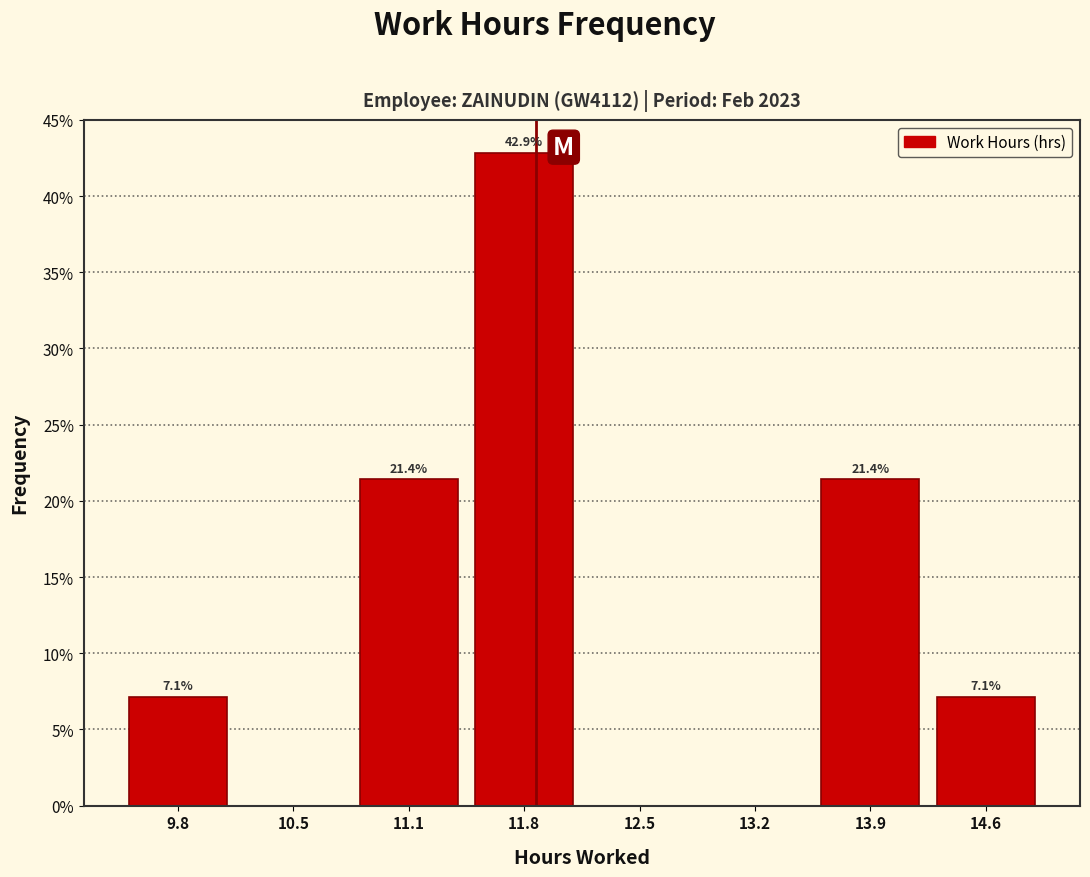

Over which range of the x-axis is the bar tallest?

11.5 to 12.2